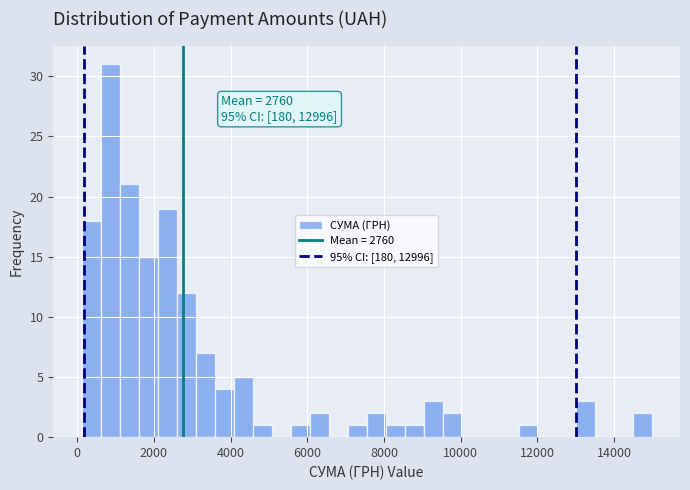

Around what value on the x-axis is the tallest bar? Give the approximate position of its centre, as read against the axis.

800